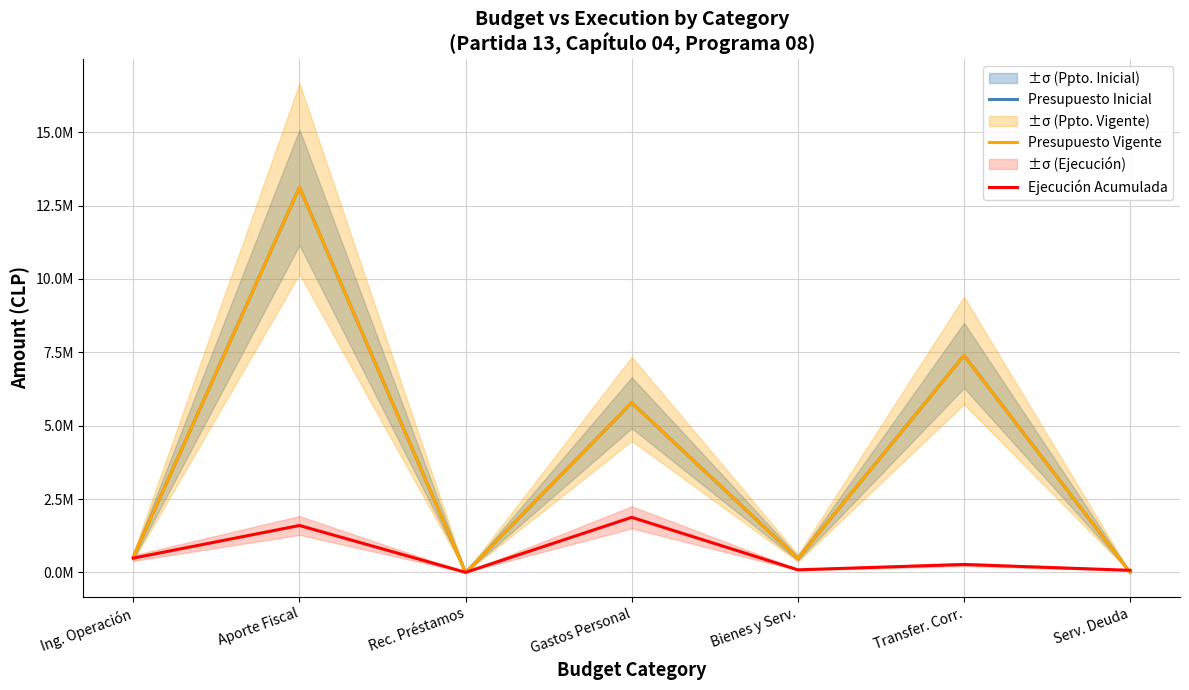

What are all the series names shown in the legend?

Presupuesto Inicial, Presupuesto Vigente, Ejecución Acumulada